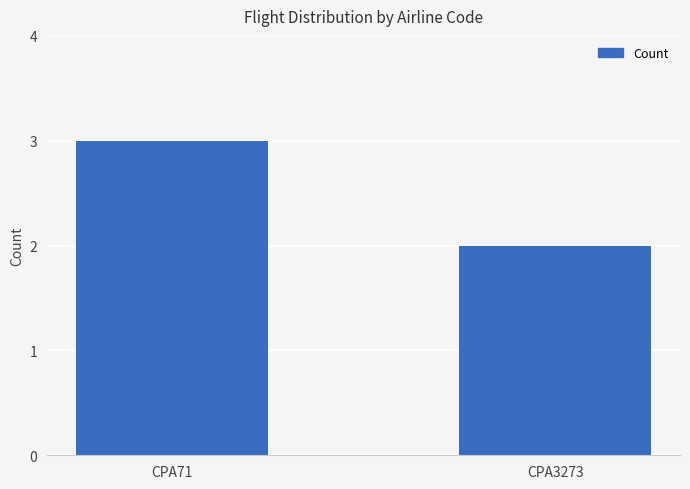

Are the bars grouped side by side (vs. stacked)?

No